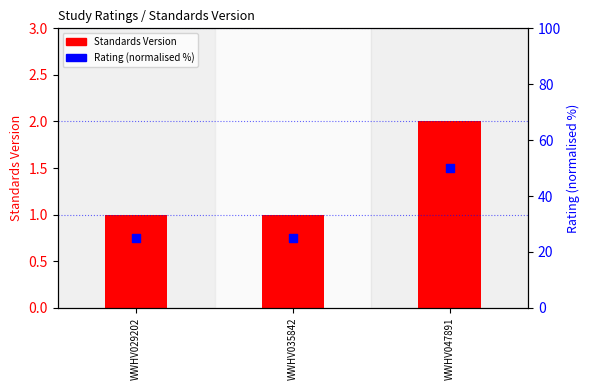

What is the total value across all series at WWHV047891?

52